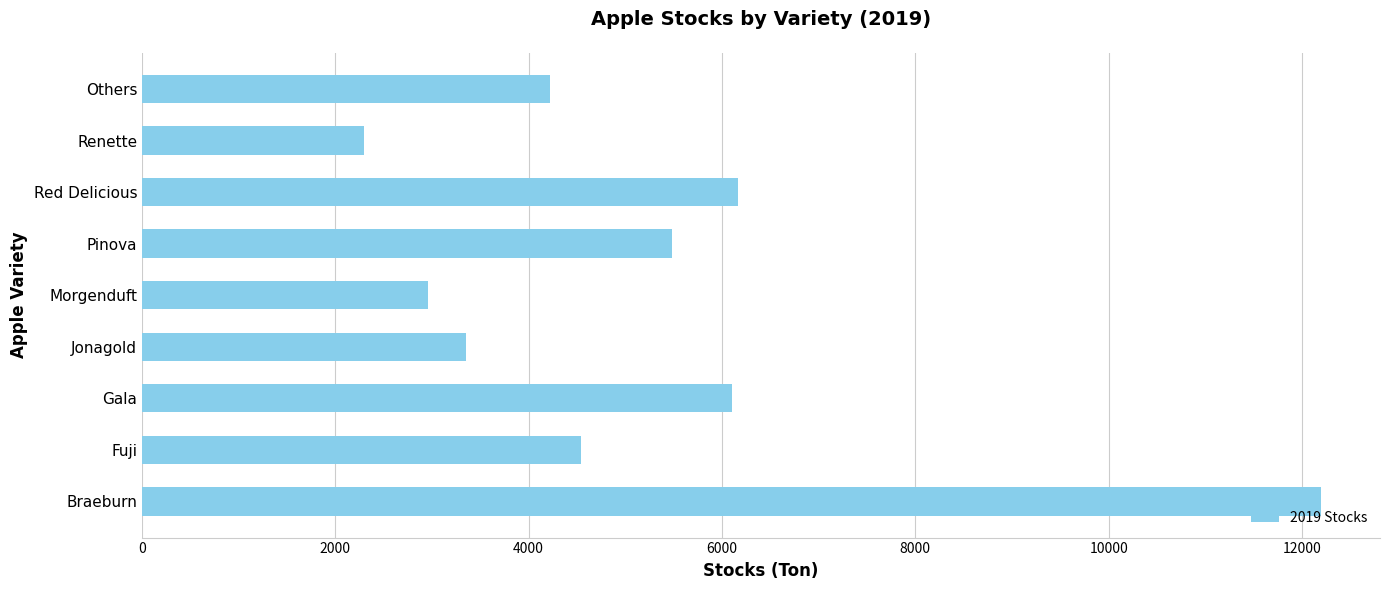

The chart shows a value of 2033.2 at Gala. True or false?

False